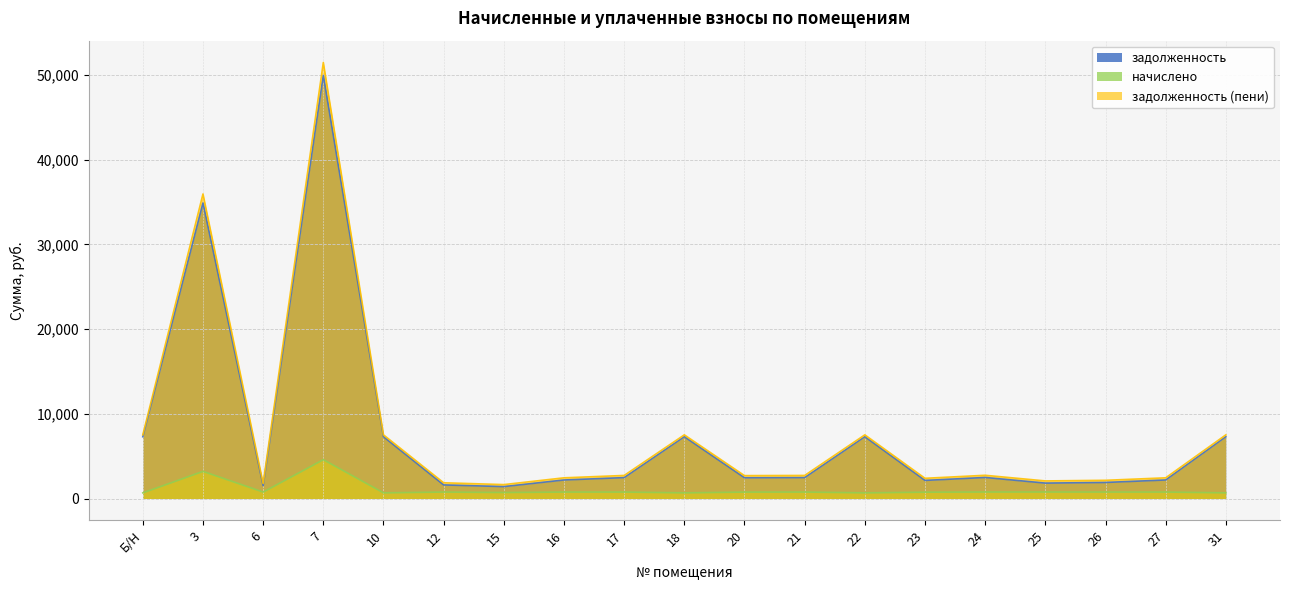

What is the smallest value displayed?

669.6